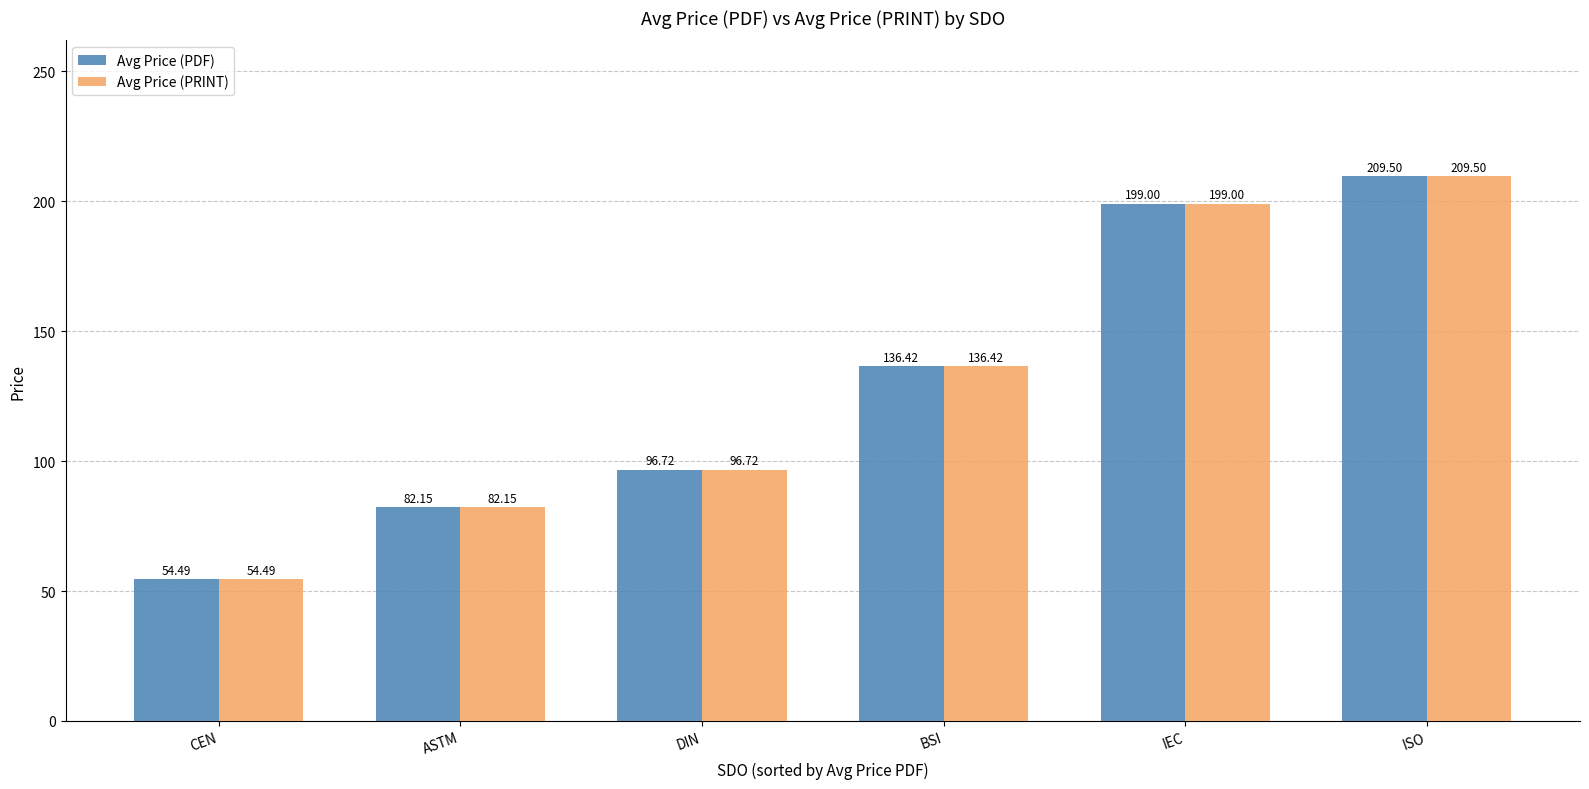

True or false: Avg Price (PRINT) has a value of 131.0 at ASTM.

False